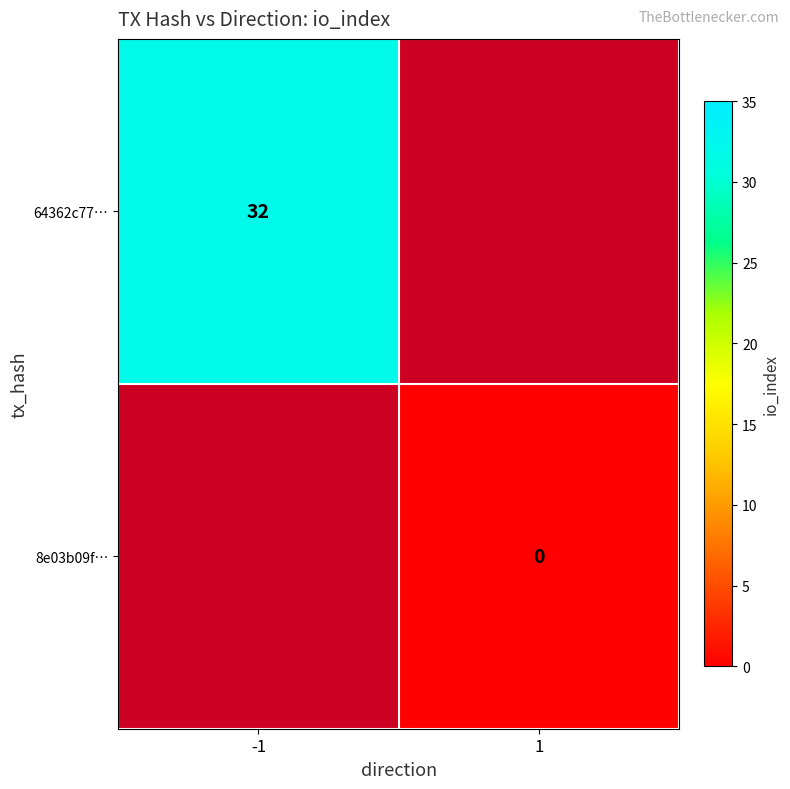

Is the value of 8e03b09f… at 1 greater than the value of 64362c77… at -1?

No